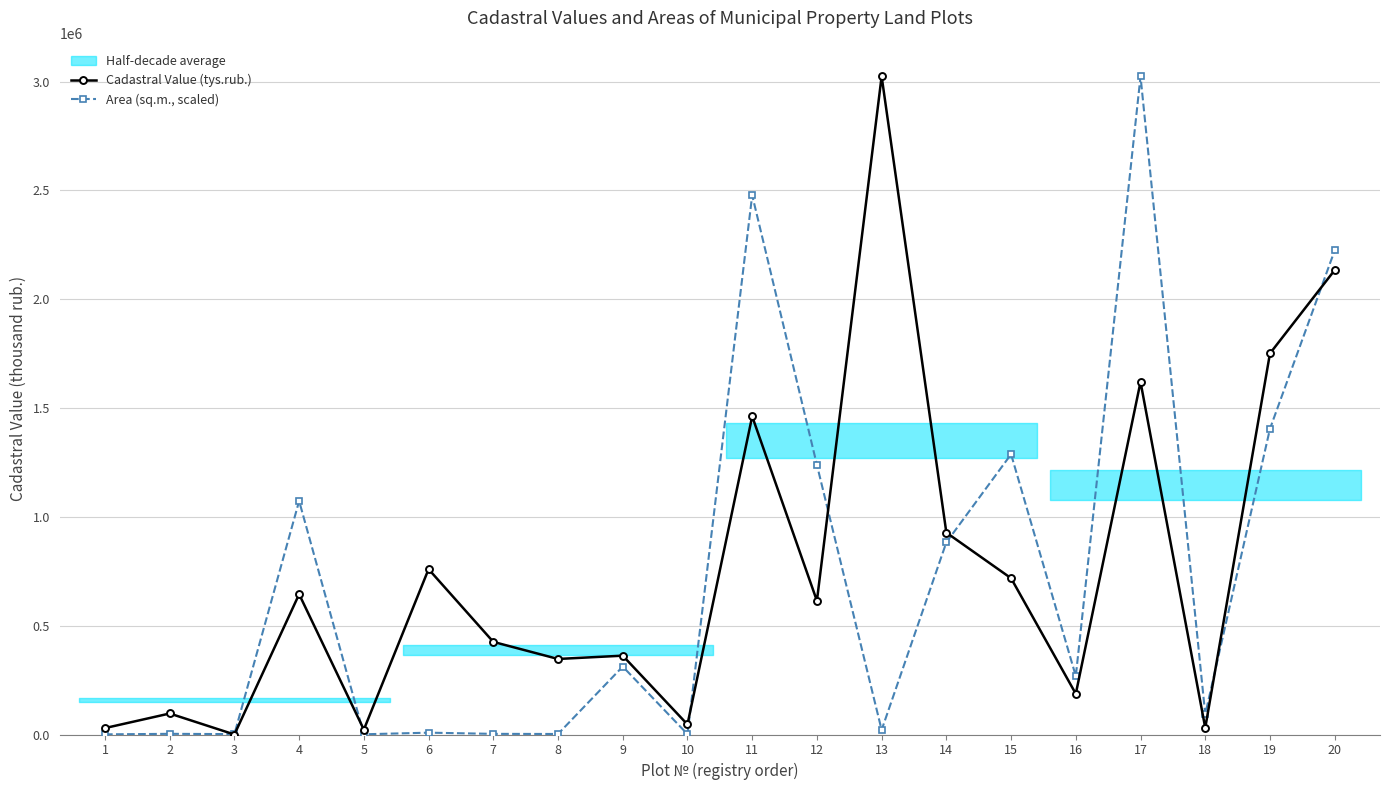

Where does the Cadastral Value (tys.rub.) series first go above 614360?

4